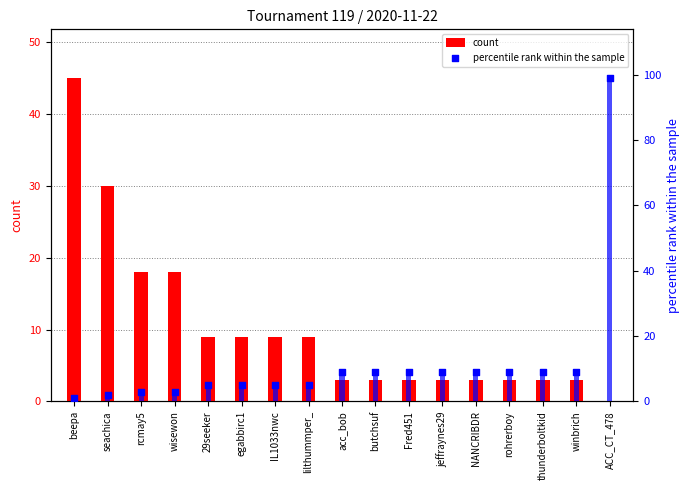

Which series has the largest total across all categories?

percentile rank within the sample